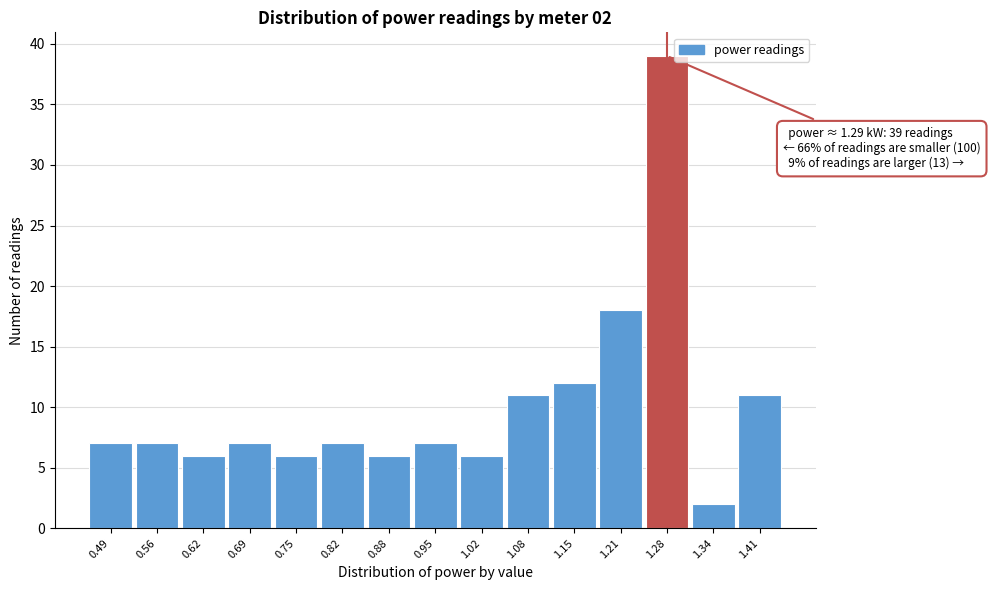

Which range on the x-axis has the tallest bar?

1.24 to 1.31